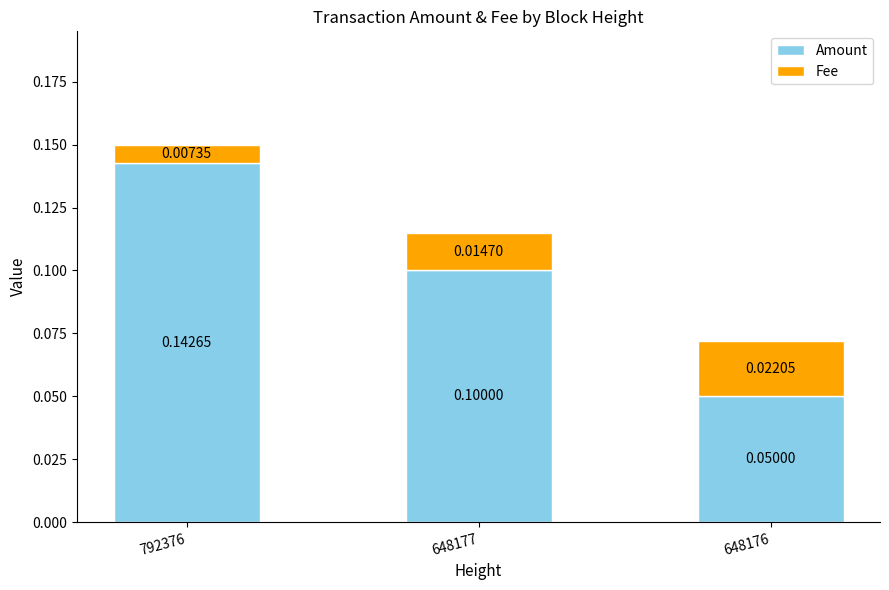

Rank the categories by Amount value from highest to lowest.

792376, 648177, 648176